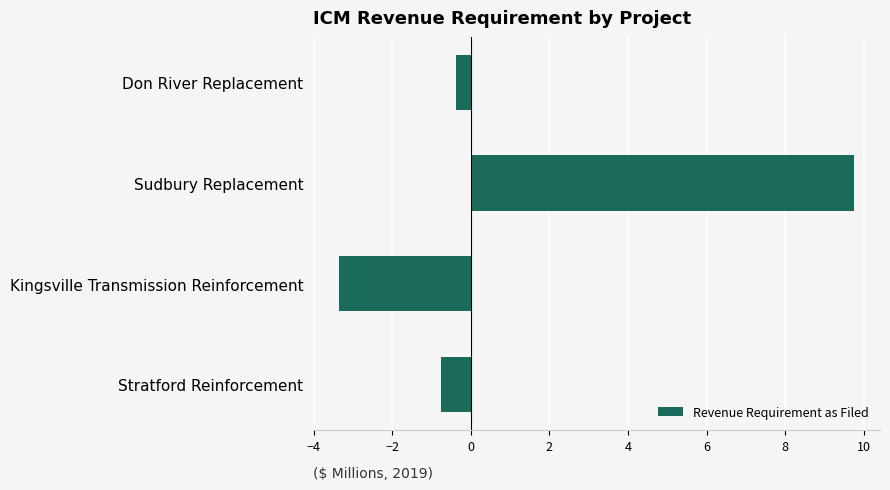

Which label corresponds to the largest value in the chart?

Sudbury Replacement